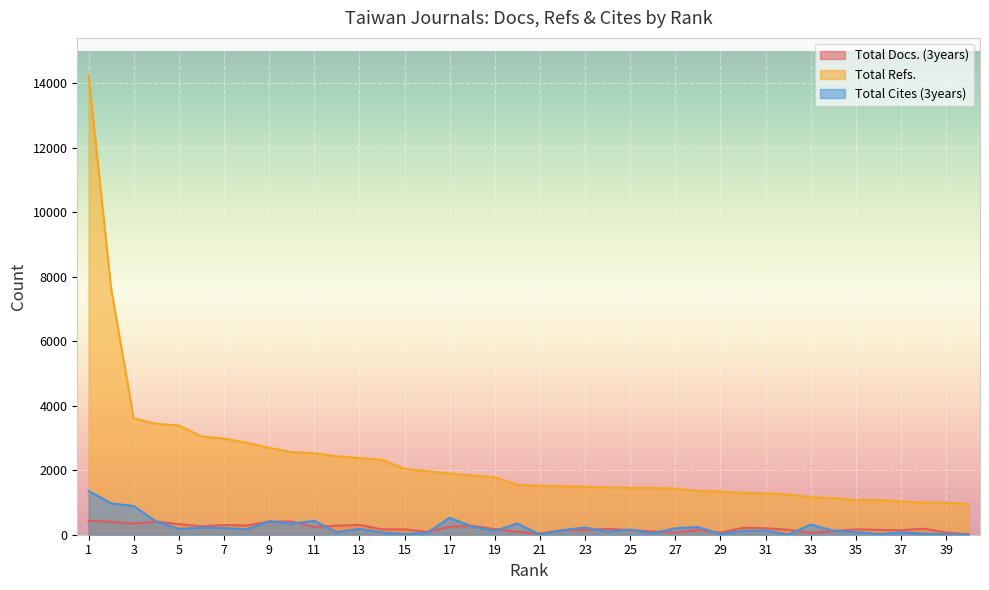

What are all the series names shown in the legend?

Total Docs. (3years), Total Refs., Total Cites (3years)